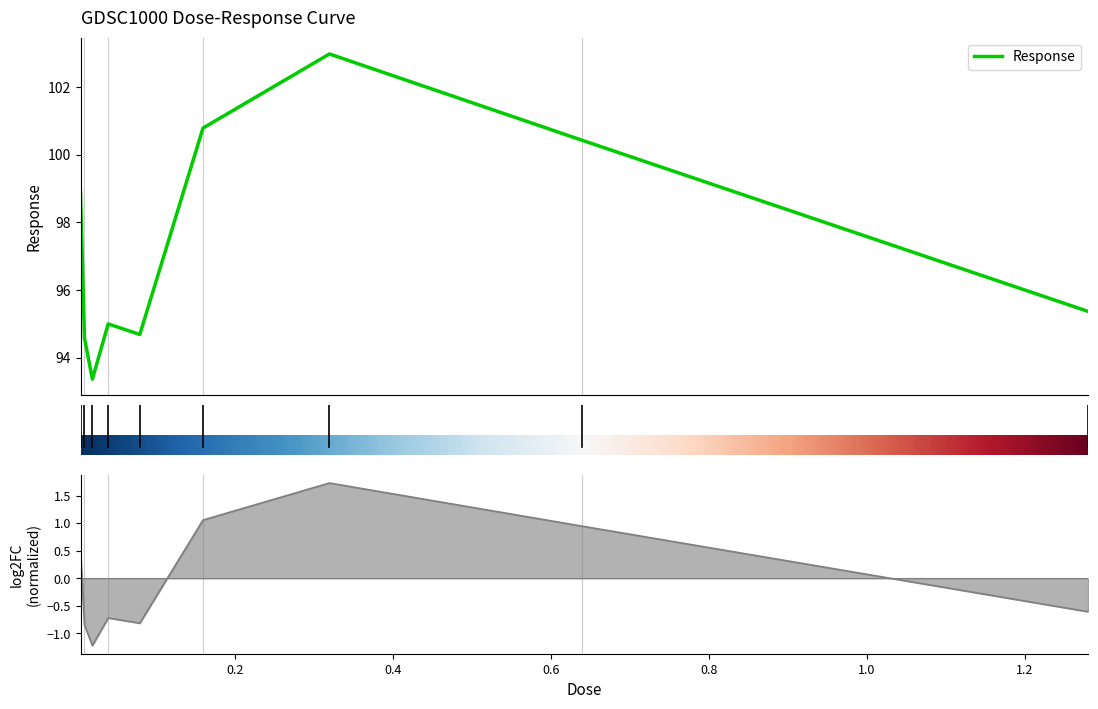

How many data points in Response (normalized) are less than 0?

5